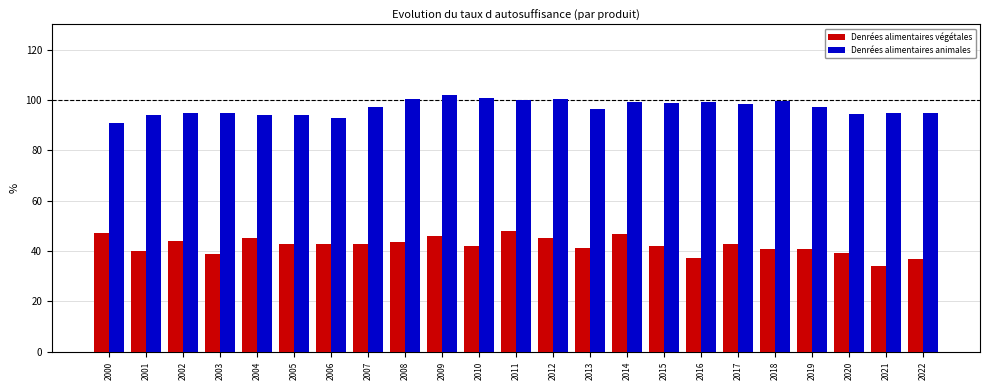

Is the value of Denrées alimentaires animales at 2000 greater than the value of Denrées alimentaires végétales at 2006?

Yes